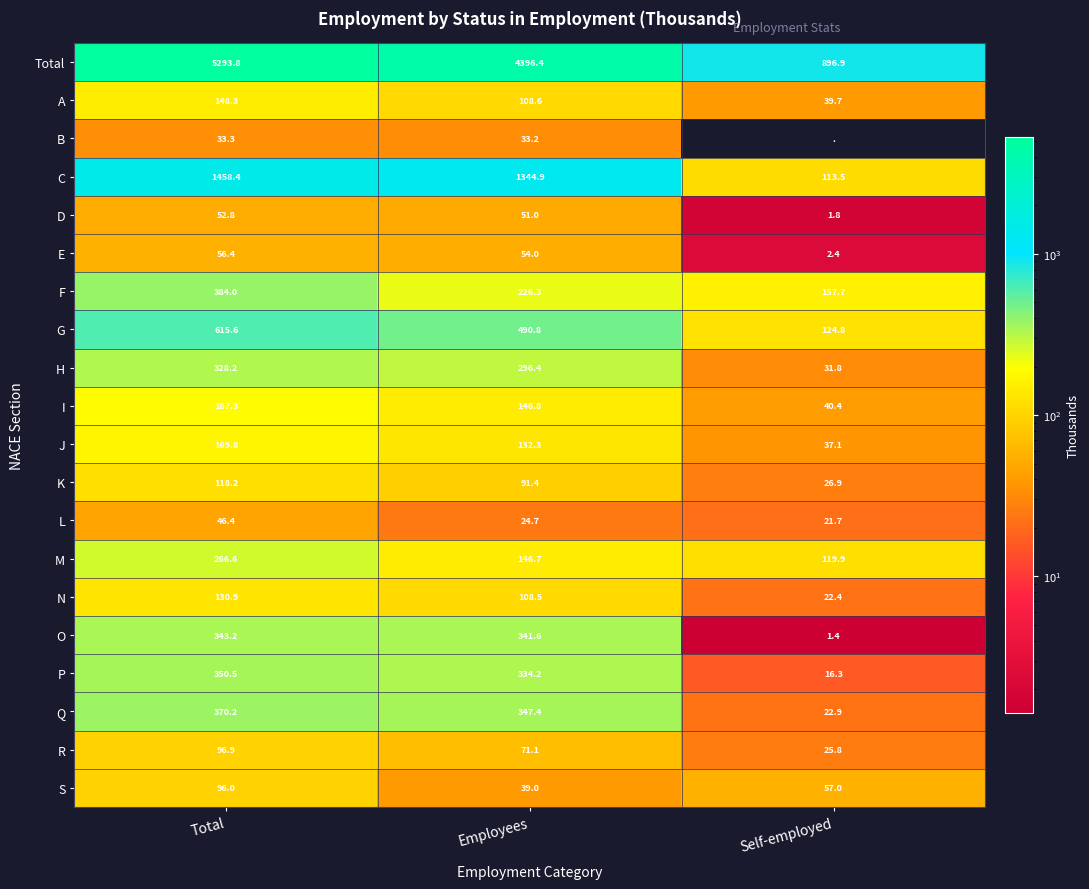

Is the value of L at Self-employed greater than the value of M at Employees?

No